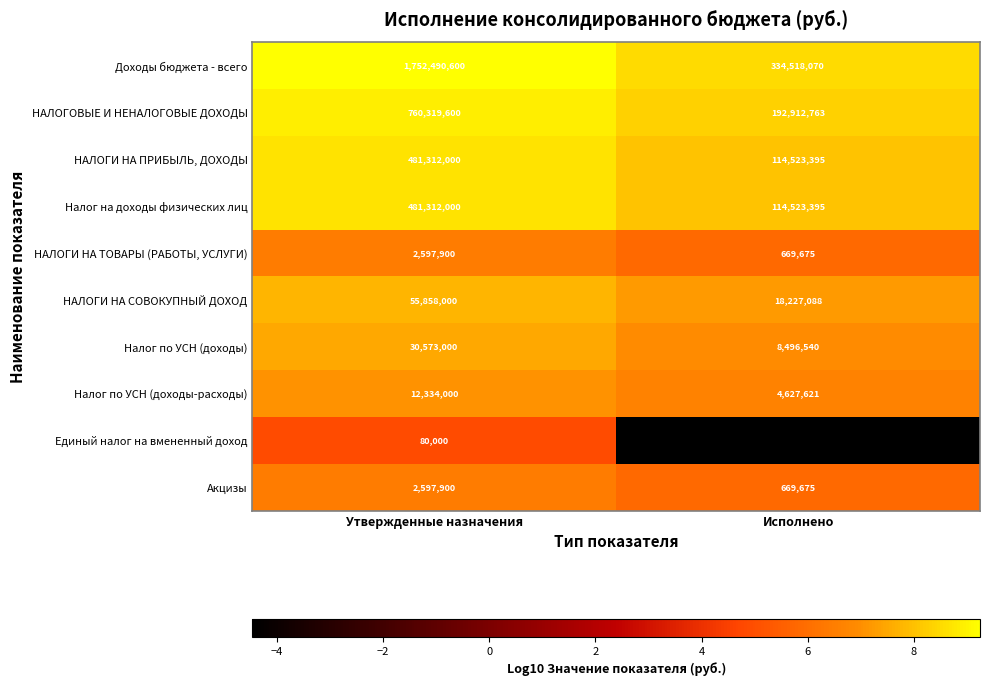

At which label does Налог на доходы физических лиц reach its minimum?

Исполнено